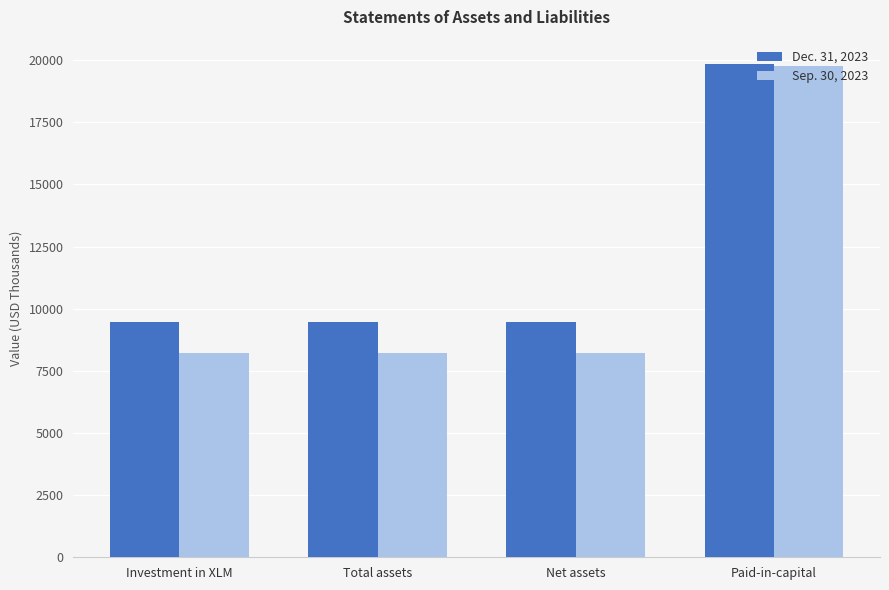

Reading right to left, extract all data points from this chart.

Dec. 31, 2023: 19835	9448	9448	9448
Sep. 30, 2023: 19760	8236	8236	8236